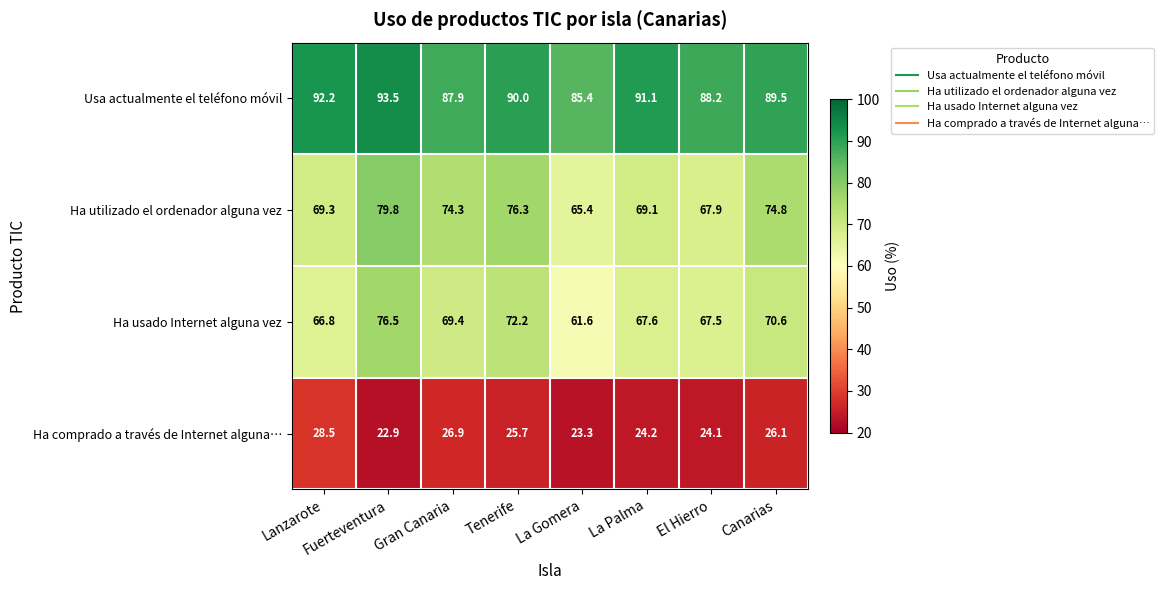

Which category has the highest value across all series?

Fuerteventura